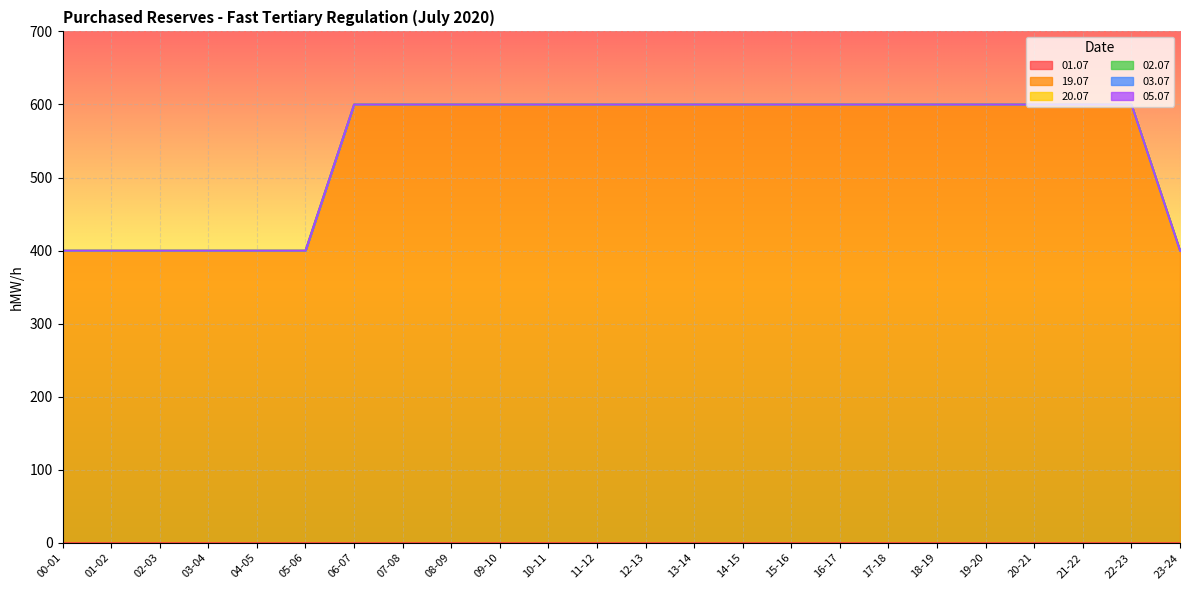

How many distinct data groups are displayed?

6